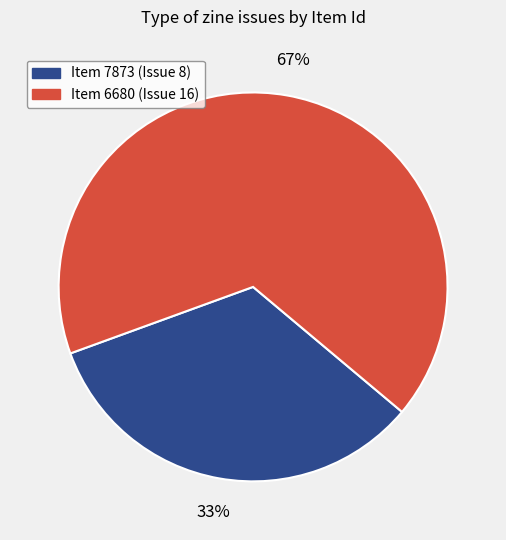

Is there a majority slice in this chart?

Yes